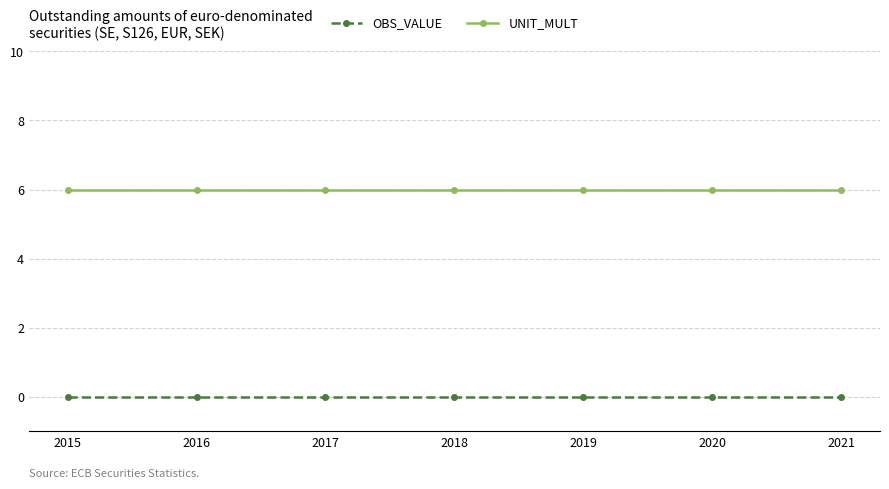

How many categories are shown in the chart?

7